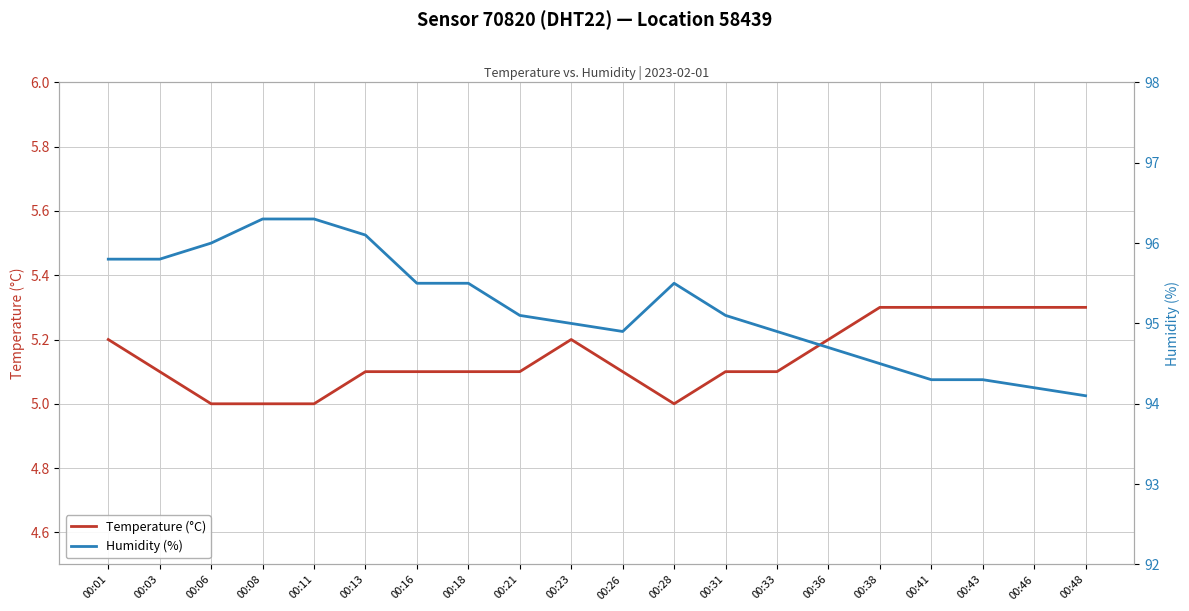

Is the value of Humidity (%) at 00:16 greater than the value of Temperature (°C) at 00:13?

Yes